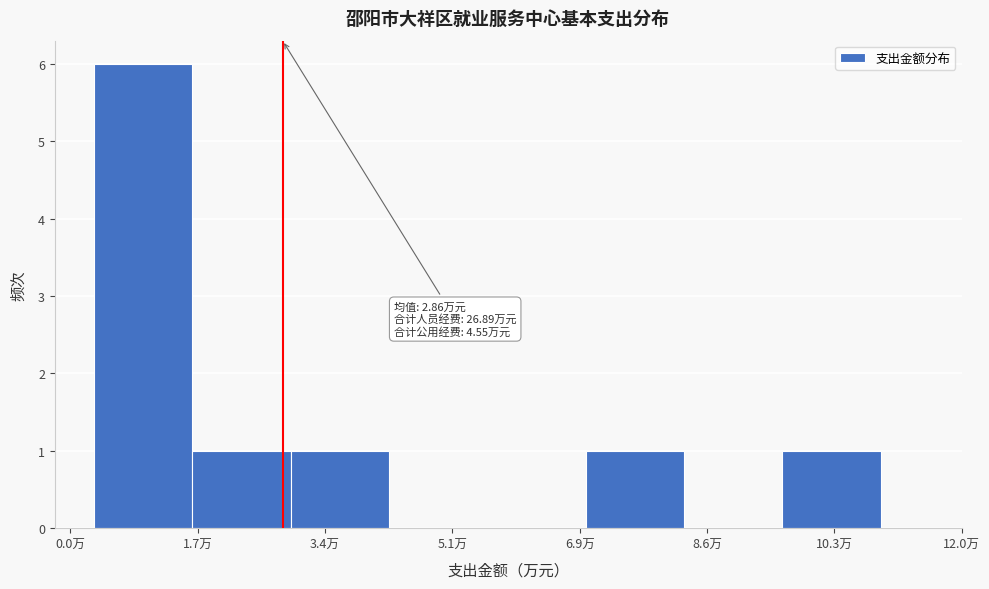

Over which range of the x-axis is the bar tallest?

0.4 to 1.6